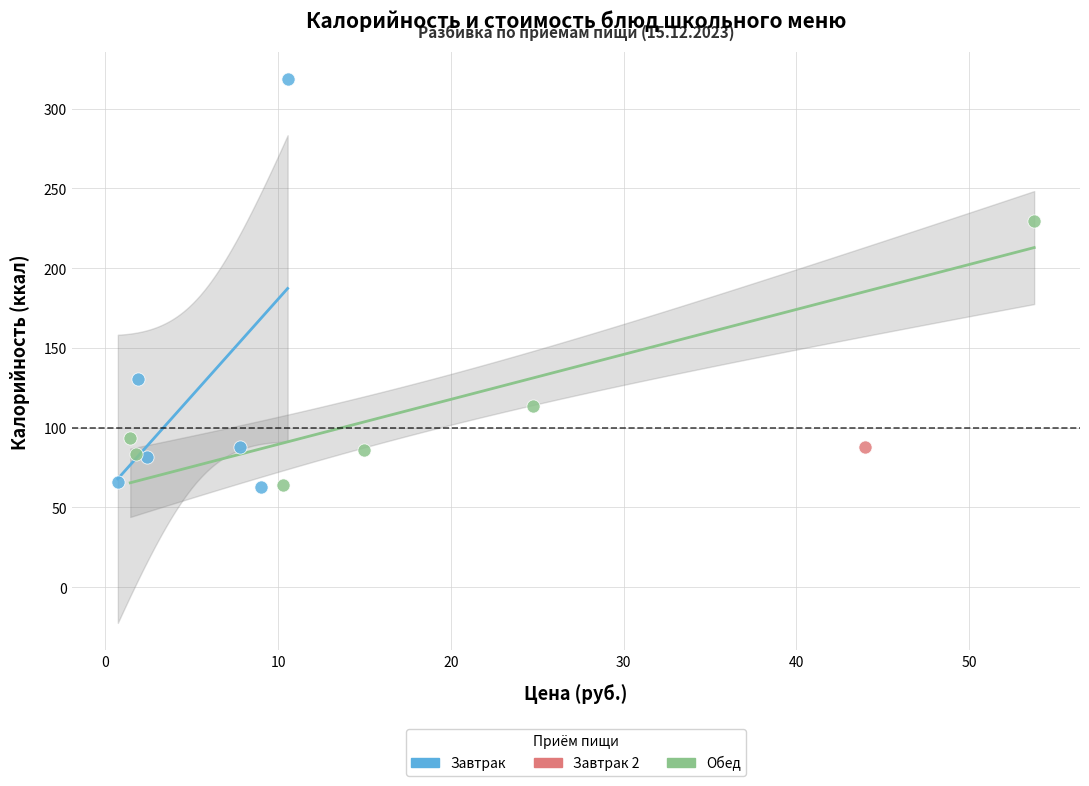

What are all the series names shown in the legend?

Завтрак, Завтрак 2, Обед